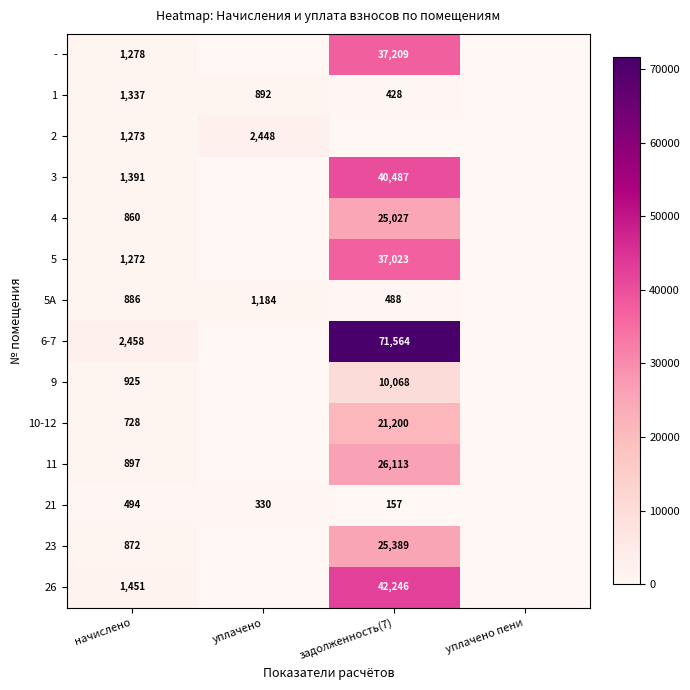

True or false: 9 has a value of 613 at начислено.

False